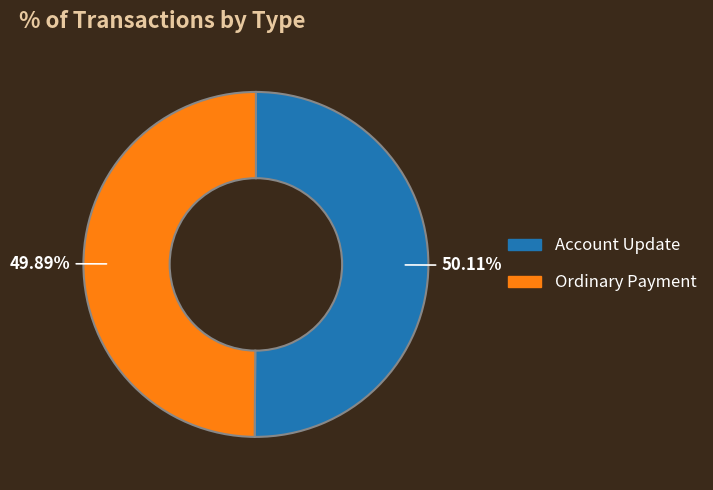

What is the ratio of the value at Ordinary Payment to the value at Account Update?

1.0